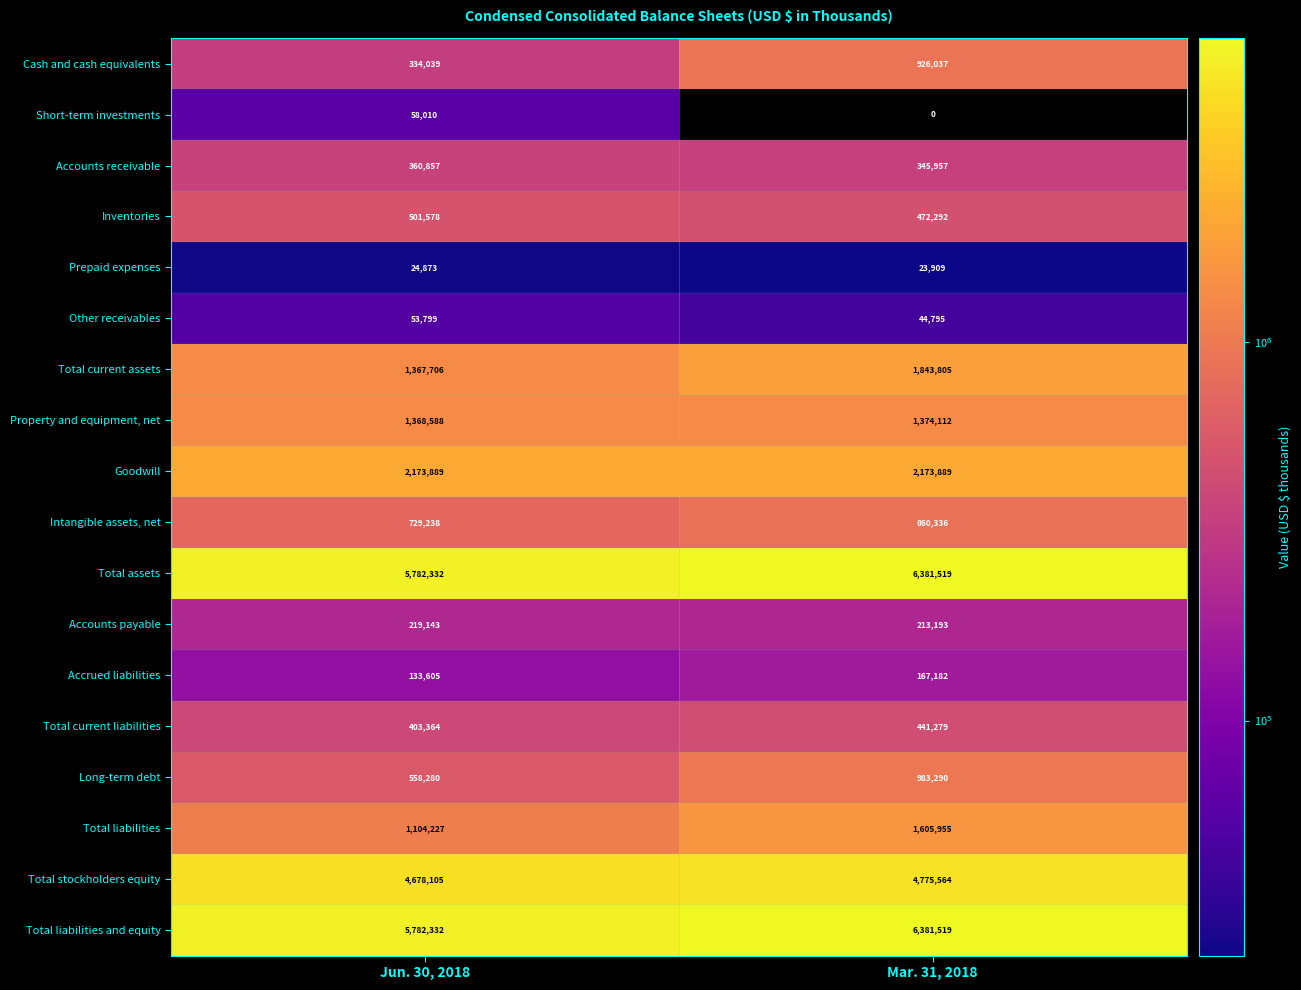

Is it true that Intangible assets, net equals 860336 at Mar. 31, 2018?

True